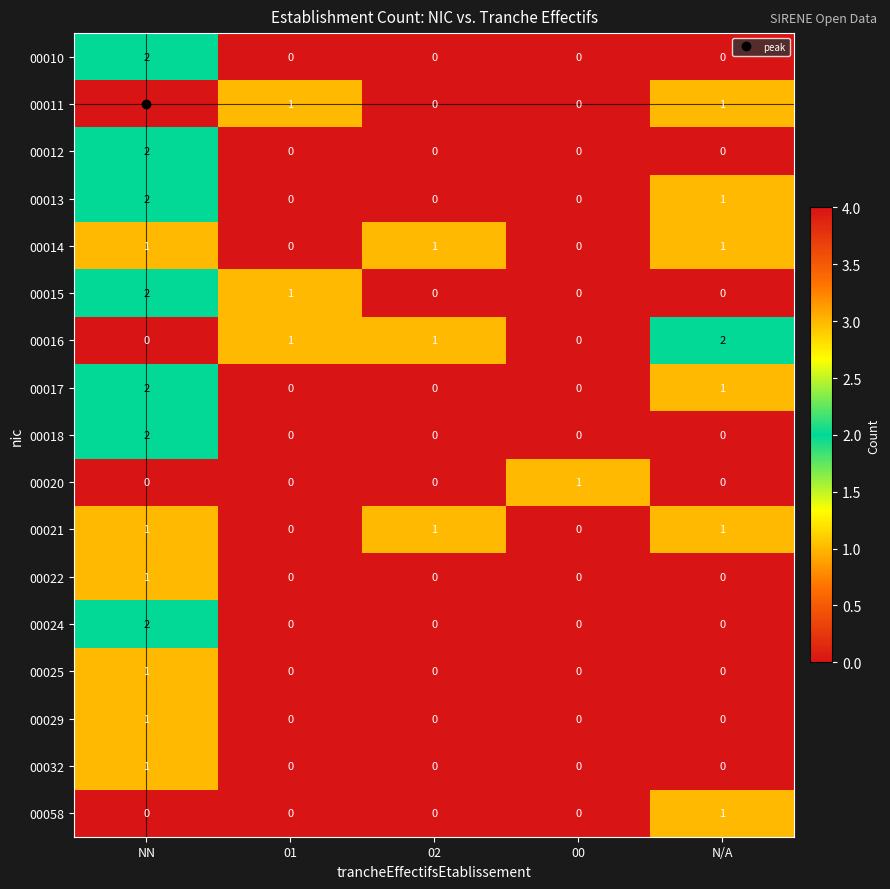

Which series has the widest spread of values?

00011